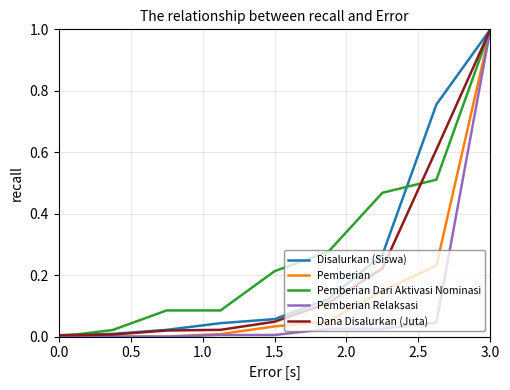

Rank the series by their average value, from lowest to highest.

Pemberian Relaksasi, Pemberian, Dana Disalurkan (Juta), Disalurkan (Siswa), Pemberian Dari Aktivasi Nominasi